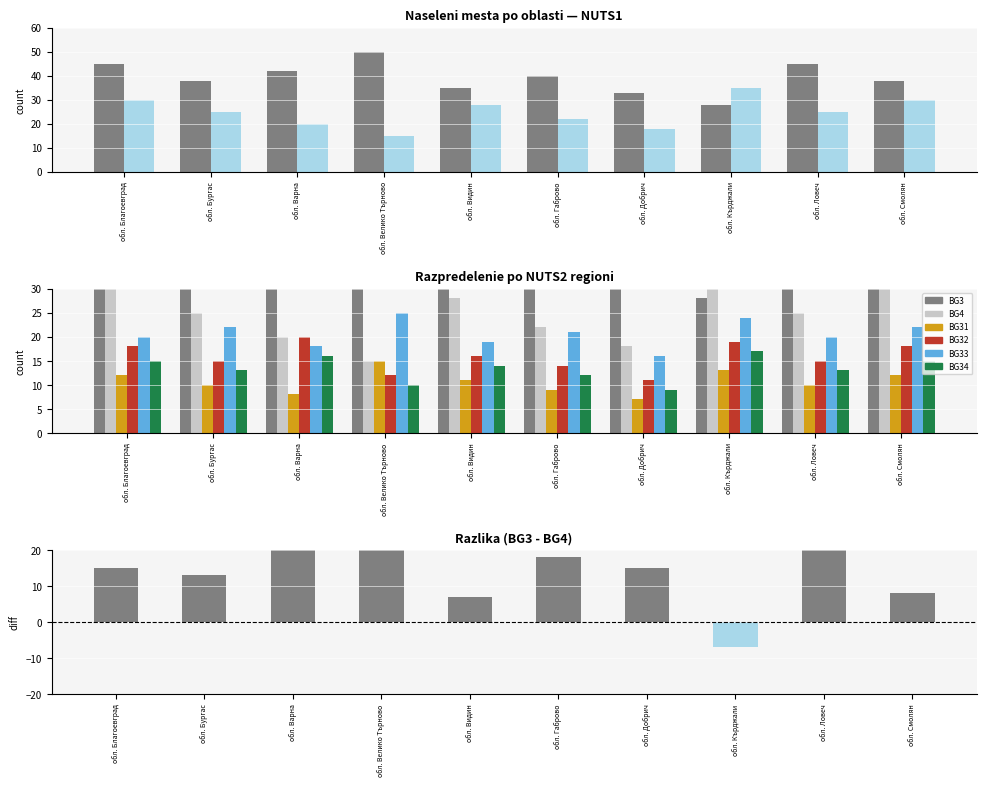

Between обл. Габрово and обл. Ловеч, which series saw the biggest shift?

BG3